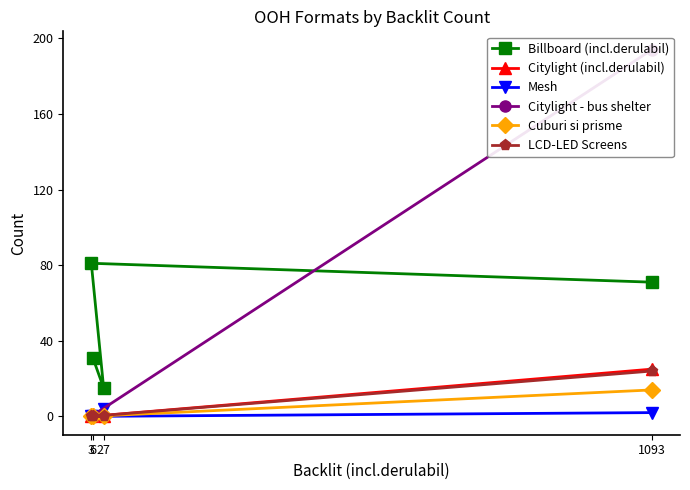

What are all the series names shown in the legend?

Billboard (incl.derulabil), Citylight (incl.derulabil), Mesh, Citylight - bus shelter, Cuburi si prisme, LCD-LED Screens